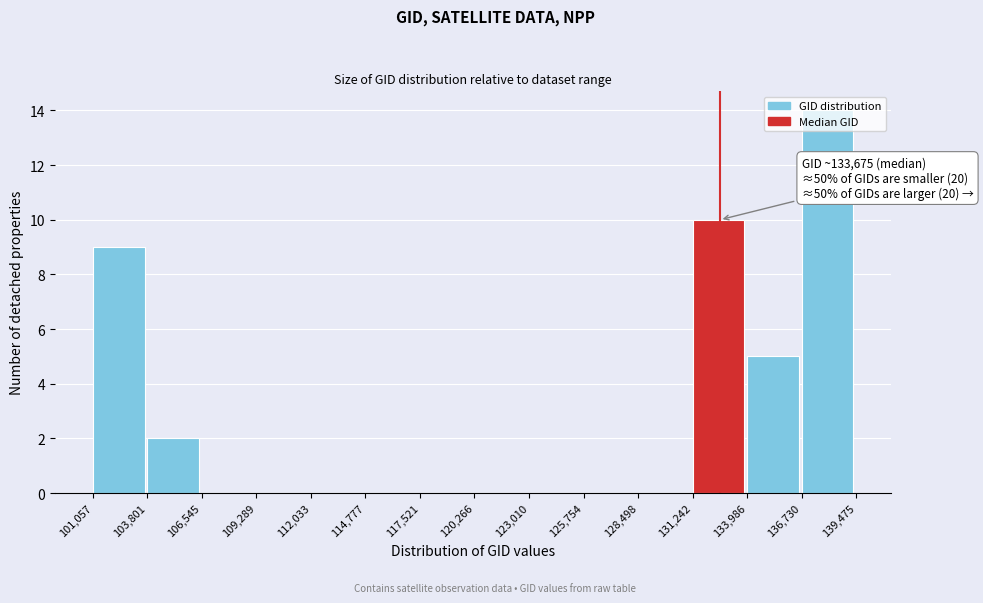

Which range on the x-axis has the tallest bar?

136,730 to 139,475